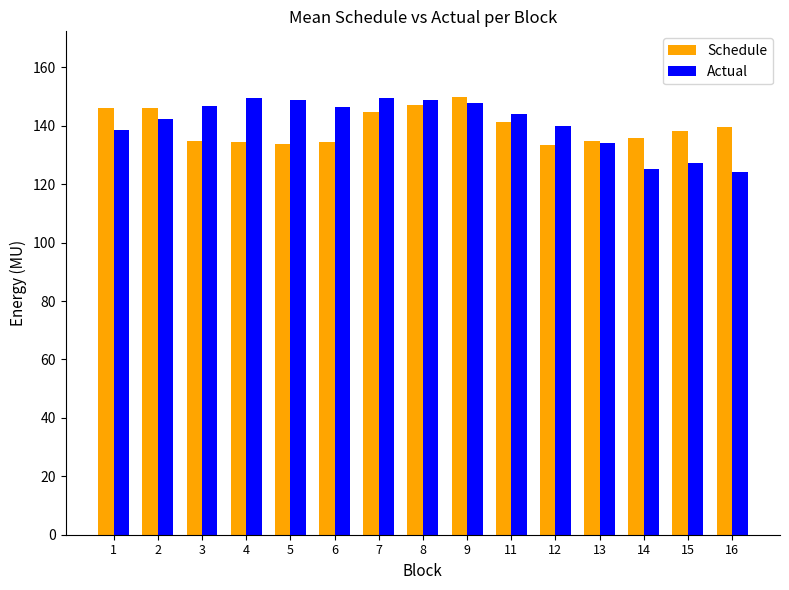

The Schedule series shows 49.4 at 14. True or false?

False